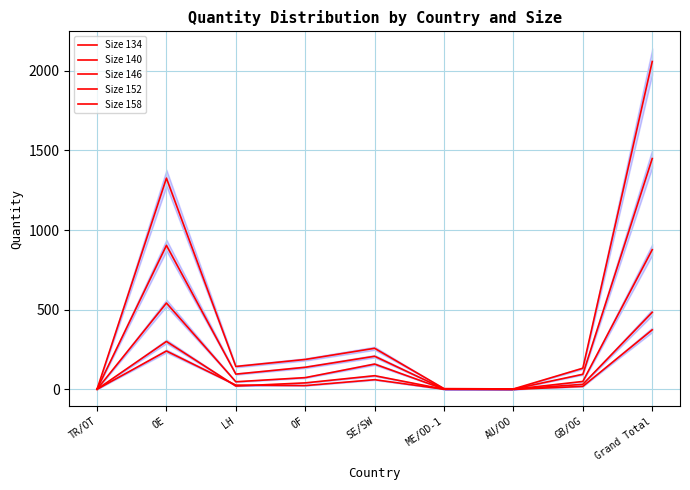

Where does the Size 152 series first go above 96?

OE